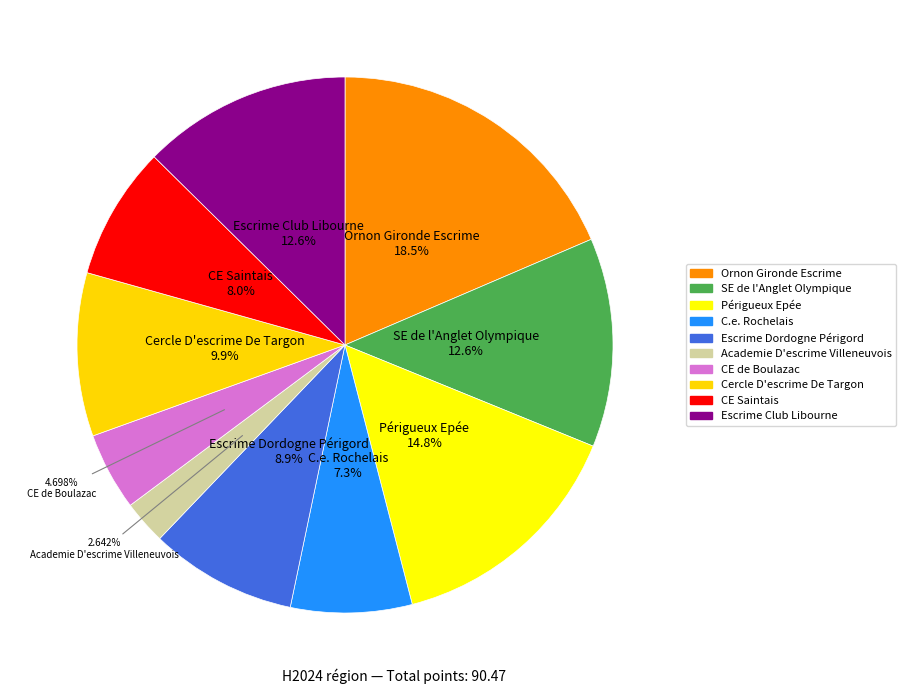

To the nearest percent, what portion does Périgueux Epée represent?

15%